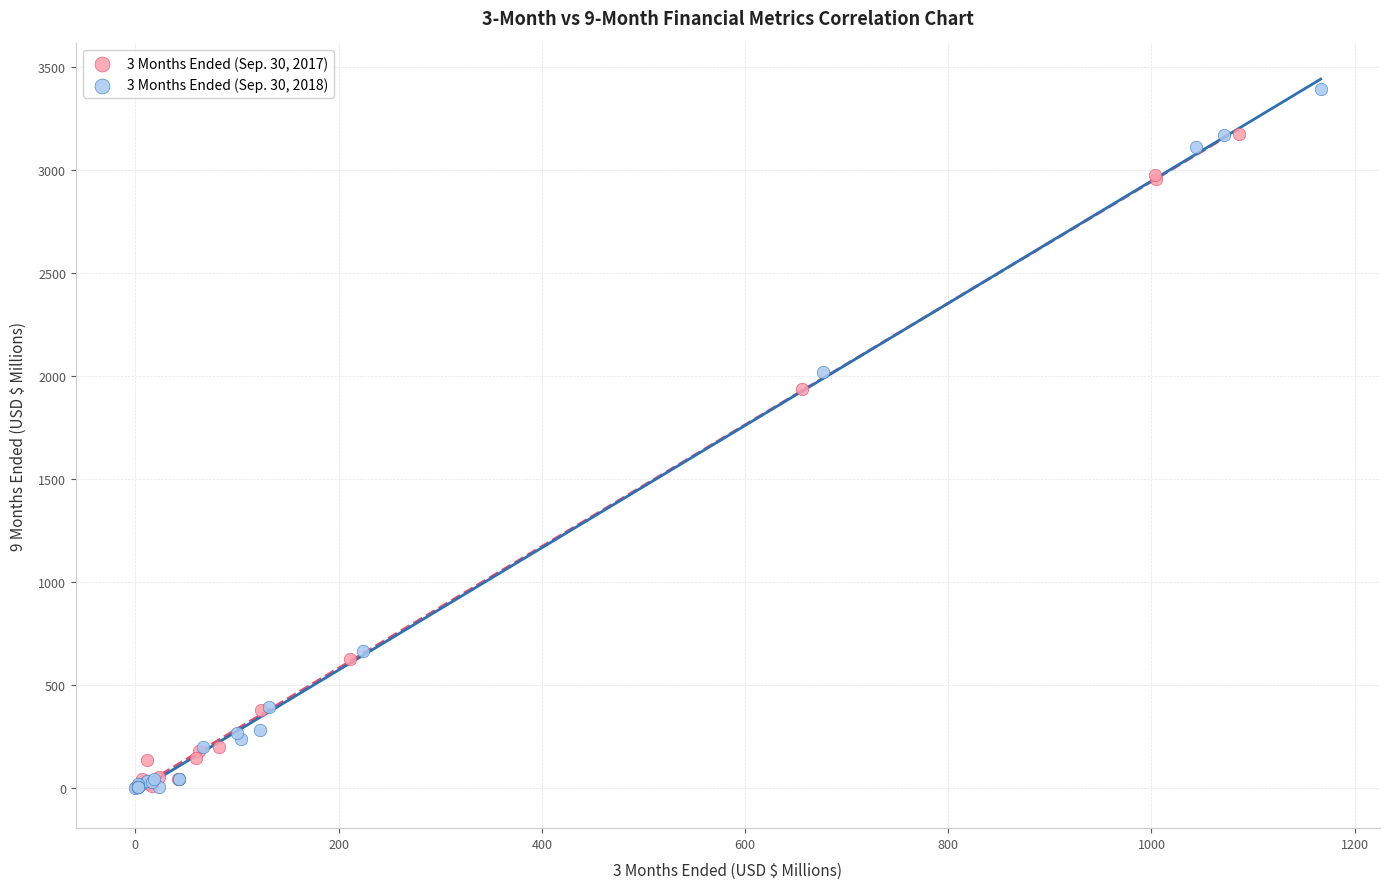

Which series contains the highest Y value?

3 Months Ended (Sep. 30, 2018)